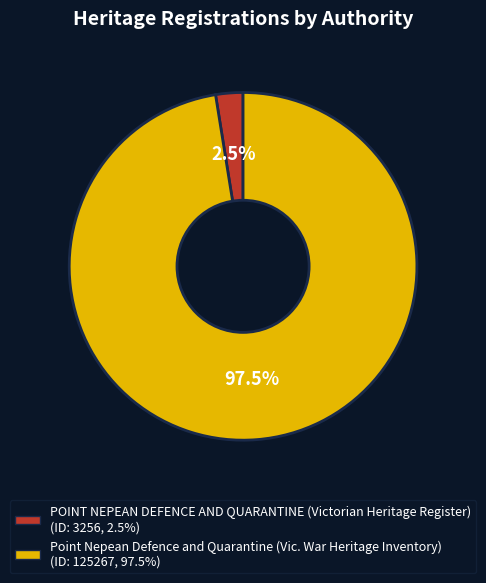

Is Point Nepean Defence and Quarantine (Vic. War Heritage Inventory) the majority of the pie?

Yes